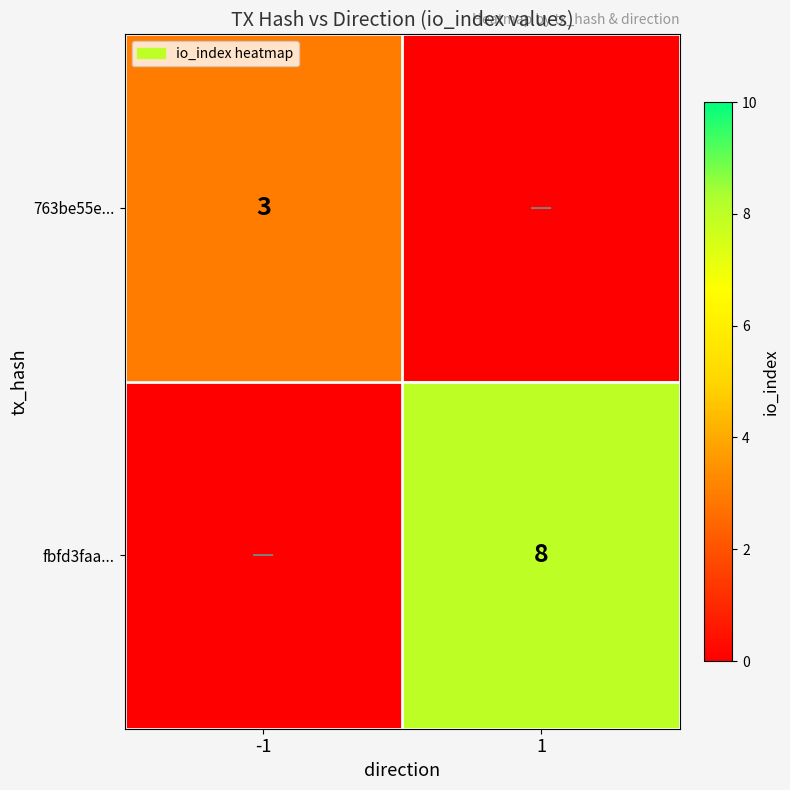

At which category is the sum across all series the highest?

1